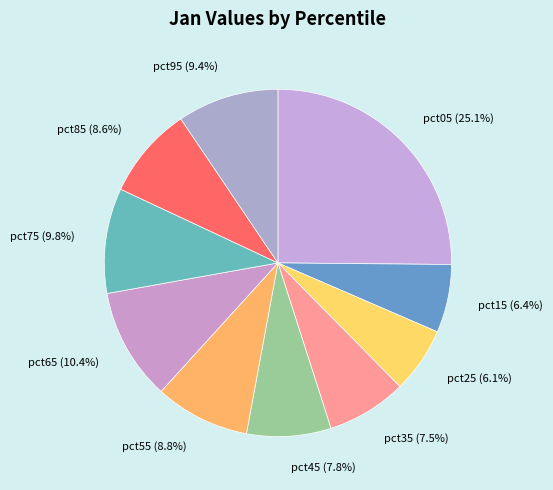

How many segments does this pie chart have?

10